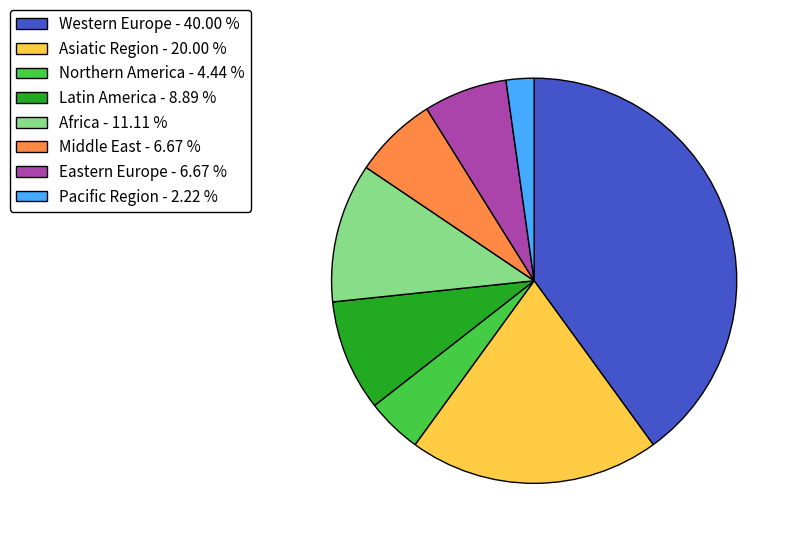

Is it true that Africa is 11% of the pie?

True